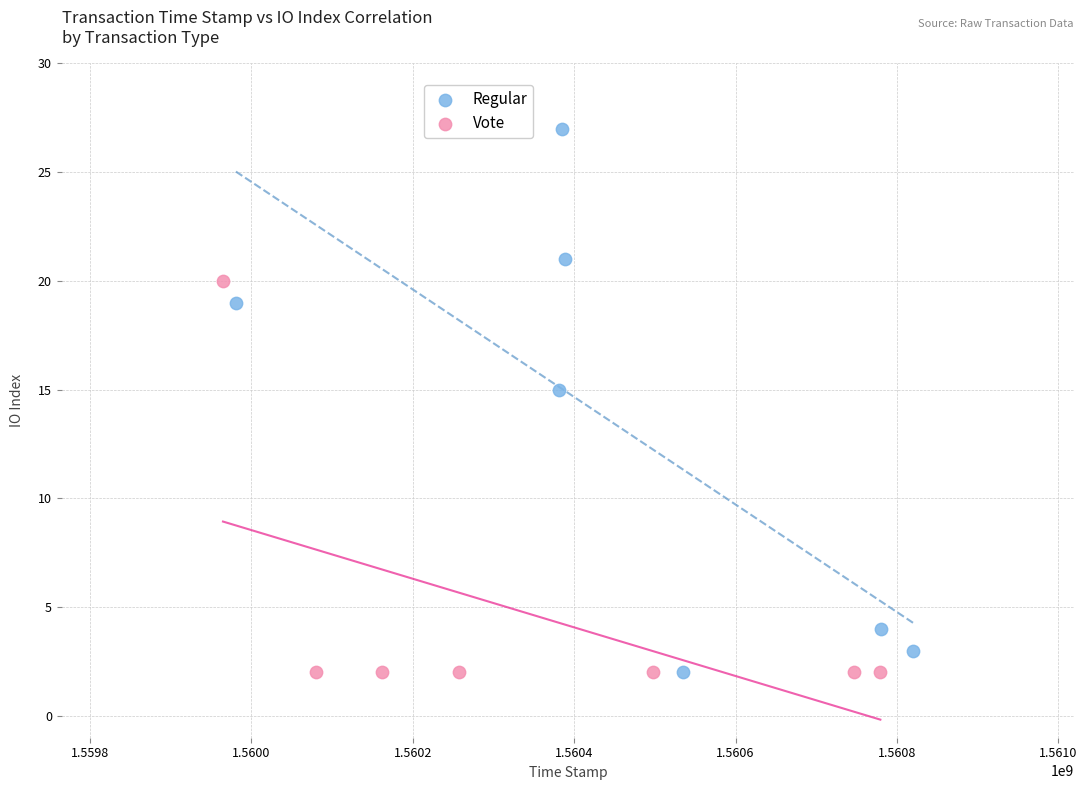

Which series contains the highest Y value?

Regular